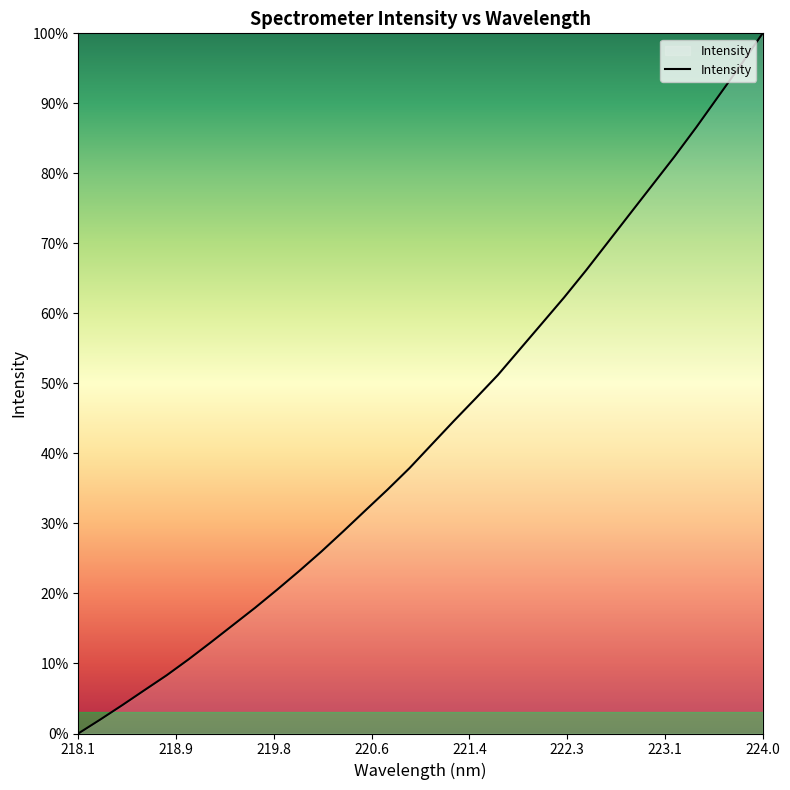

What is the sum of all values?

1386.2